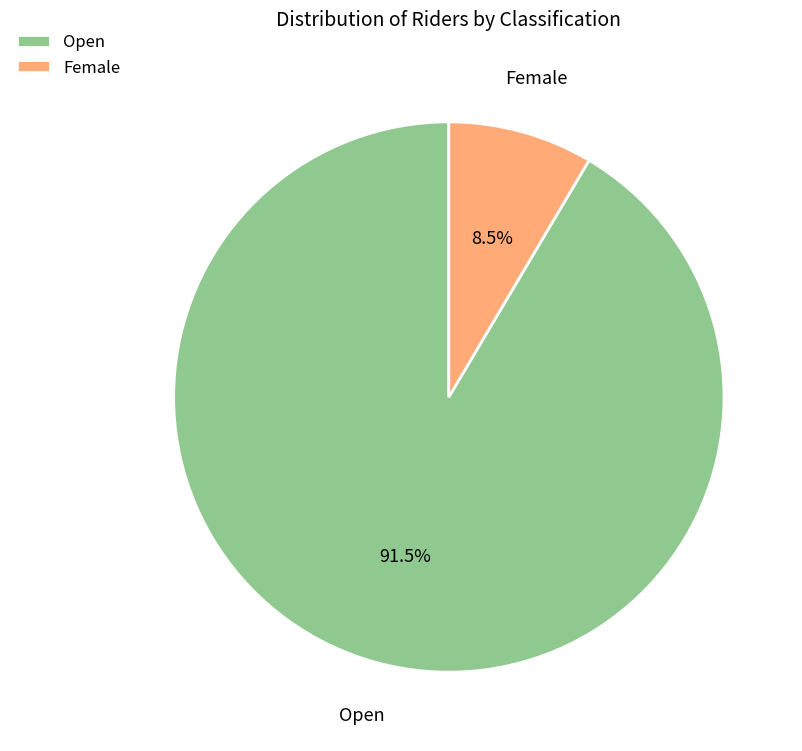

True or false: Open accounts for 91% of the total.

True